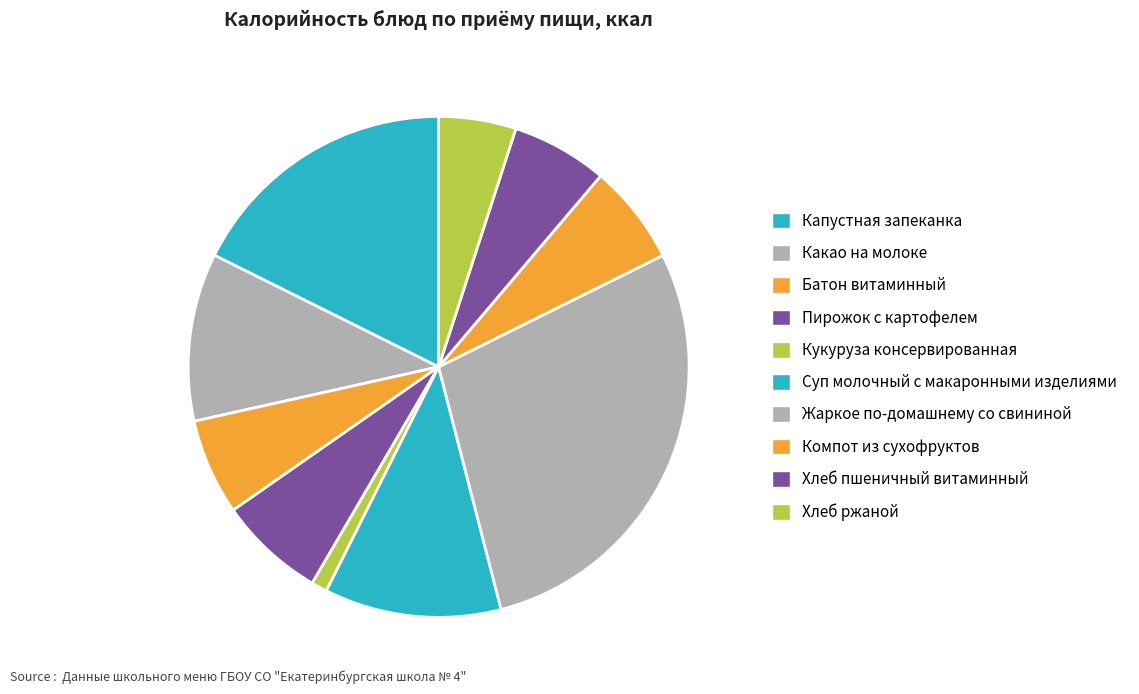

Which has a higher value, Батон витаминный or Пирожок с картофелем?

Пирожок с картофелем